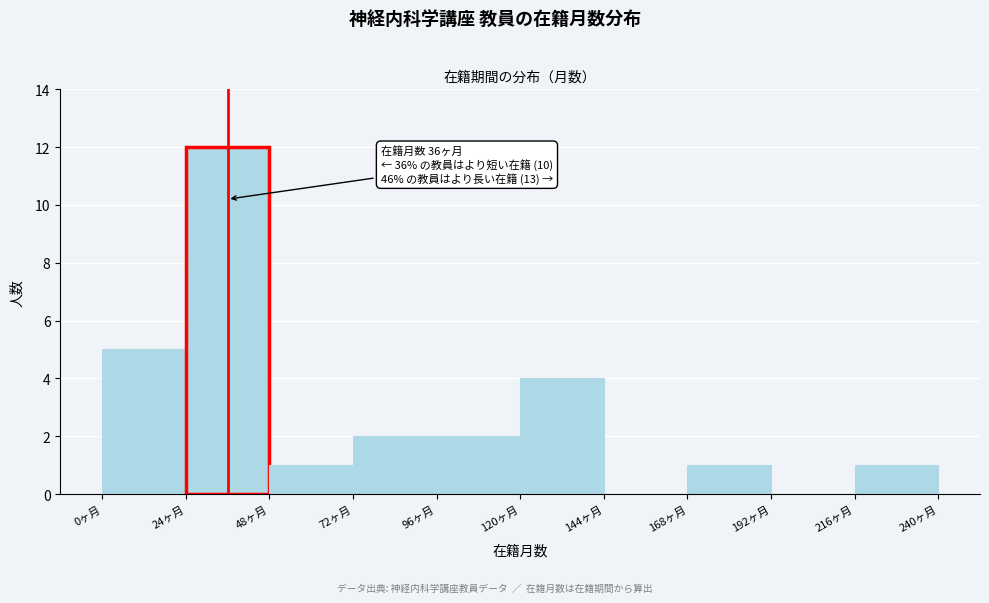

Which range on the x-axis has the tallest bar?

24 to 48